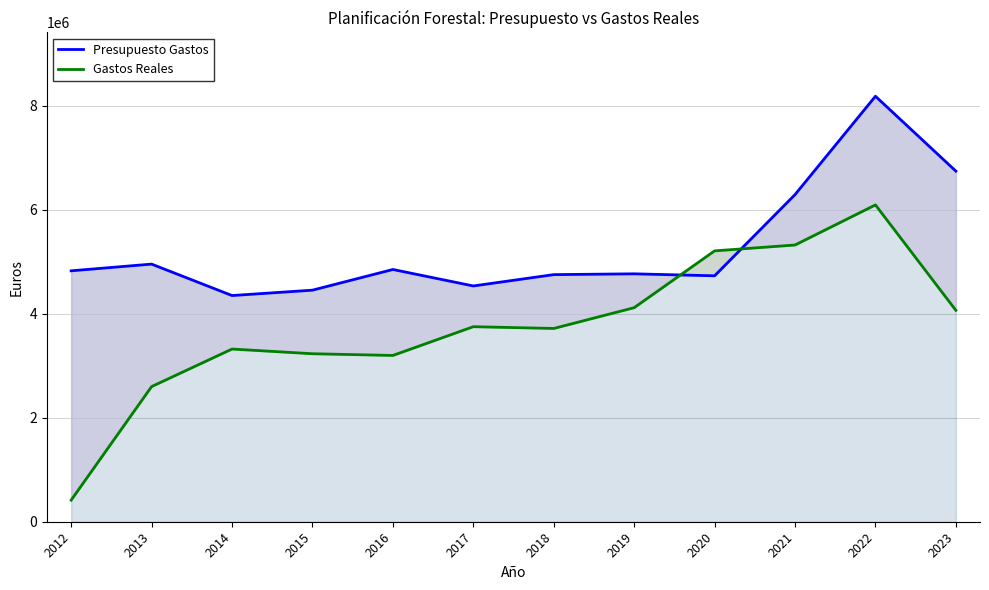

Read the Gastos Reales value at 2023.

4065005.0